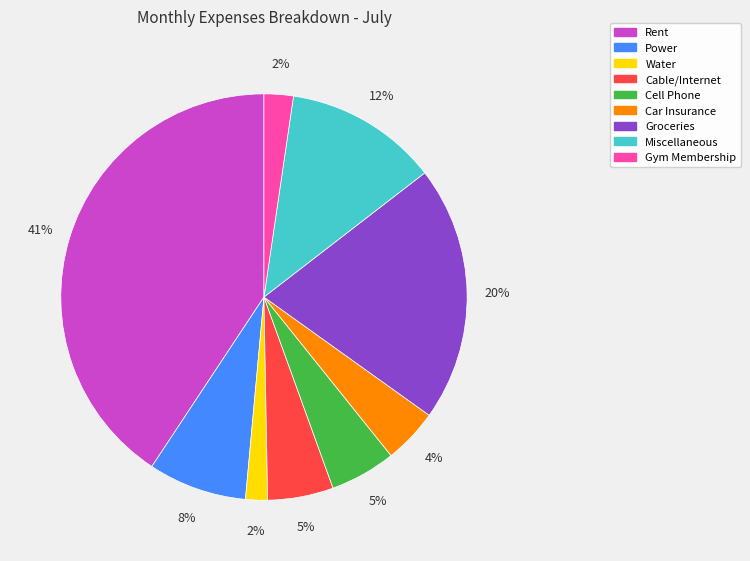

Between Groceries and Cable/Internet, which is larger?

Groceries